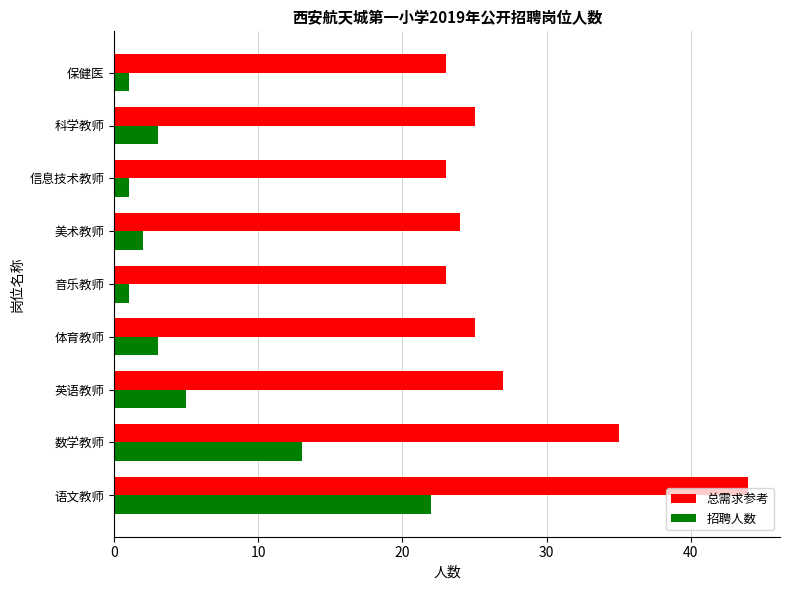

What is the sum of all 招聘人数 values?

51